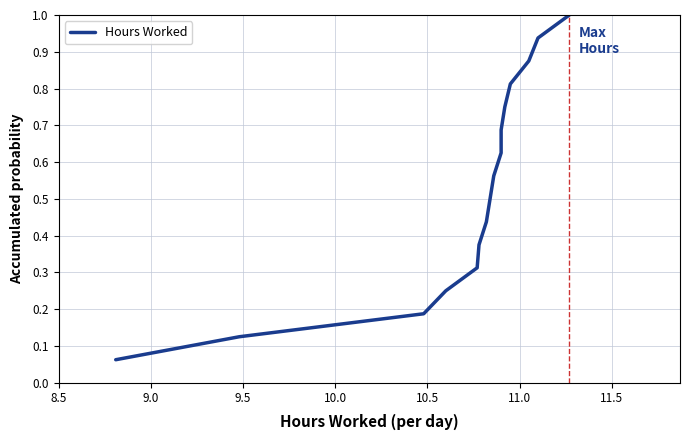

Reading right to left, transcribe all the data shown in this chart.

1.0	0.9	0.9	0.8	0.8	0.7	0.6	0.6	0.5	0.4	0.4	0.3	0.2	0.2	0.1	0.1